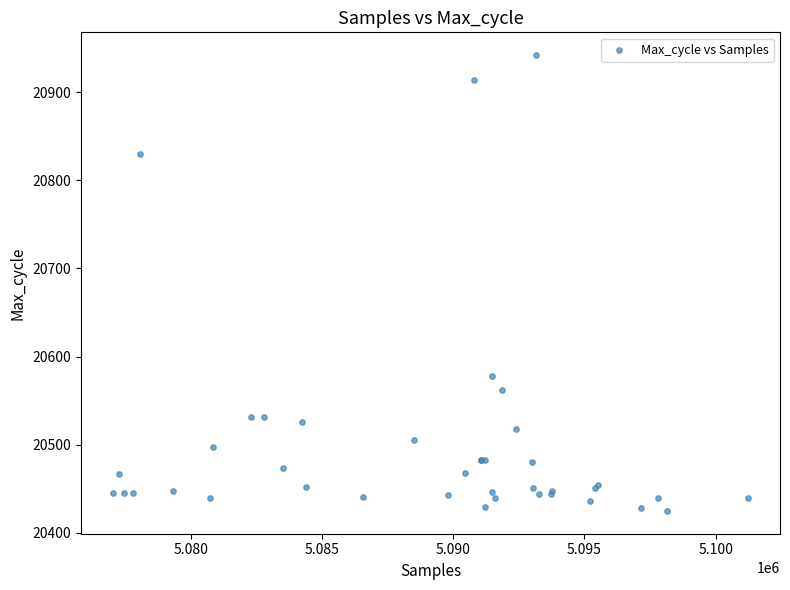

What Y value in the scatter plot is closest to 20683?

20578